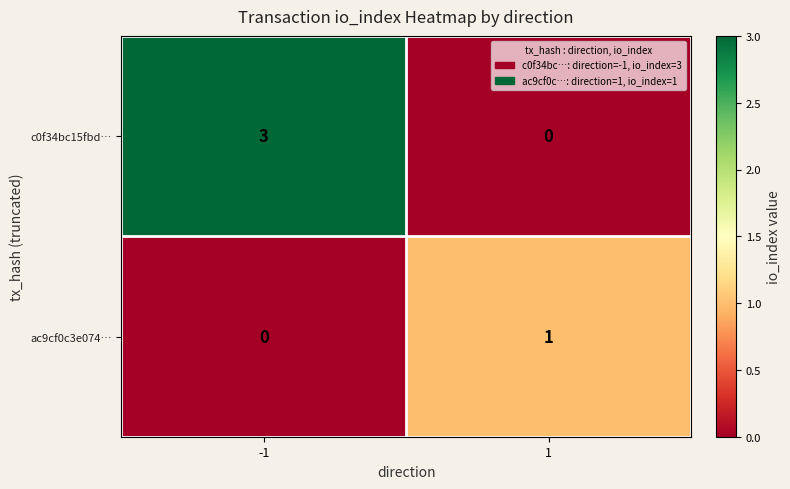

What is the difference between the highest and lowest values at -1?

3